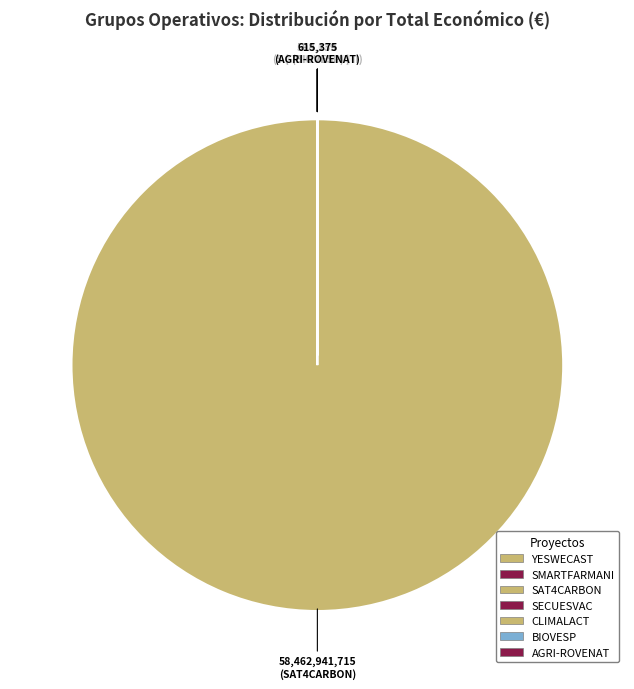

Which category has the biggest portion of the pie?

SAT4CARBON